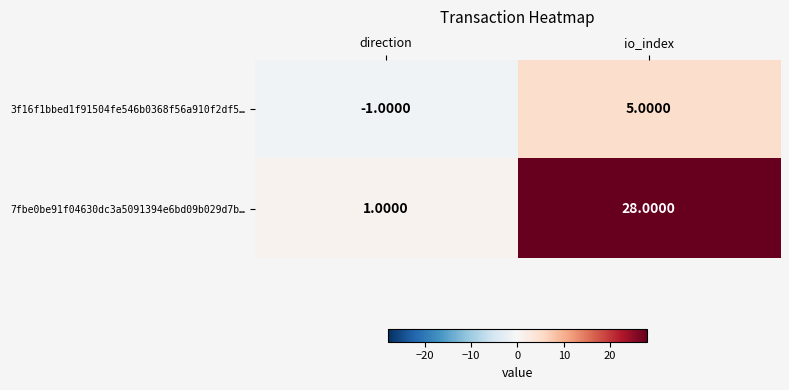

Where is 3f16f1bbed1f91504fe546b0368f56a910f2df5… nearest to the value 2?

direction